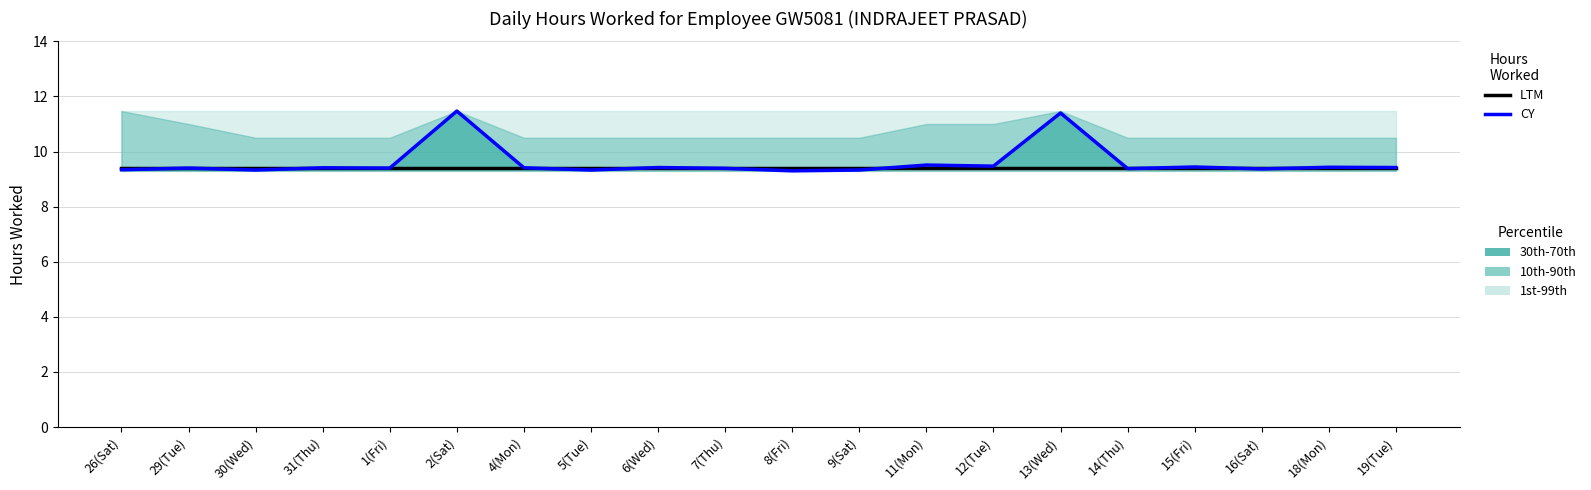

What is the sum of the CY values at 8(Fri) and 15(Fri)?

18.7